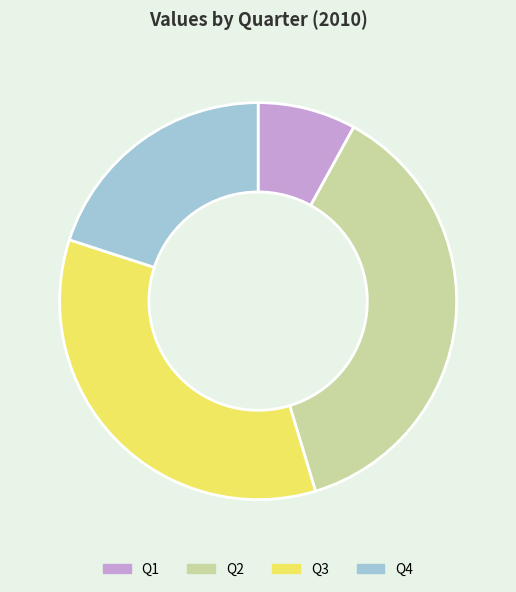

What is the largest slice in the pie chart?

Q2